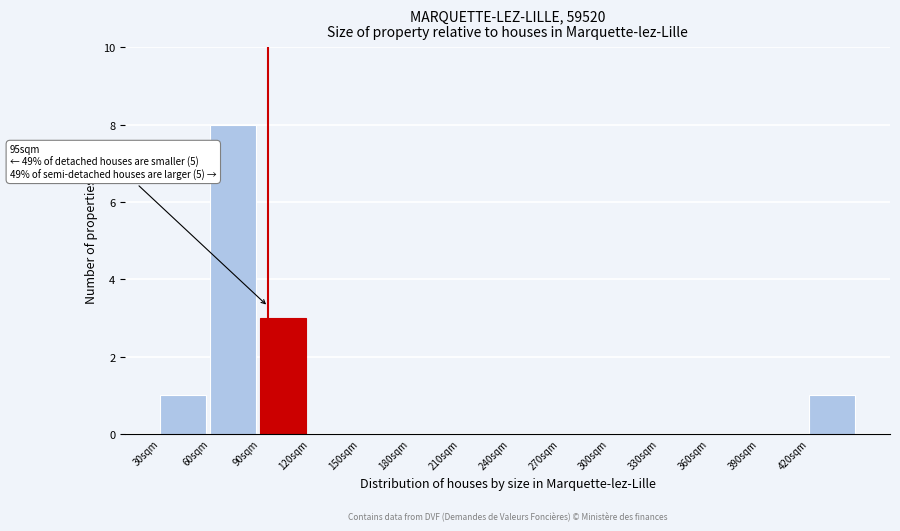

Over which range of the x-axis is the bar tallest?

60 to 90